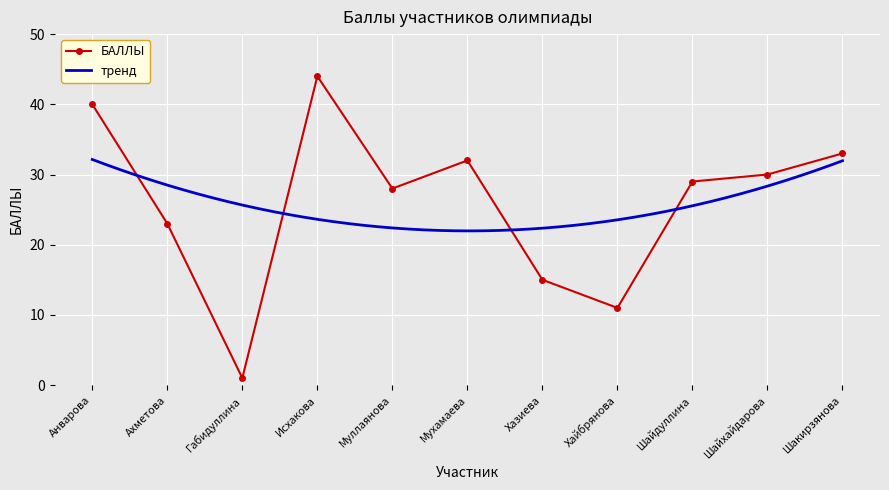

Which label corresponds to the smallest value in the chart?

Габидуллина